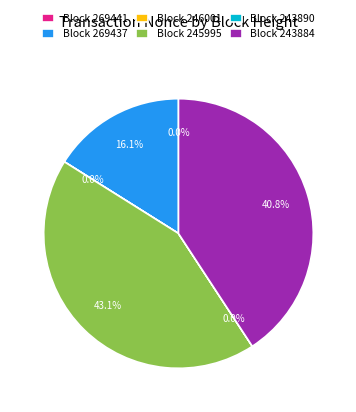

Which slice is the largest?

Block 245995